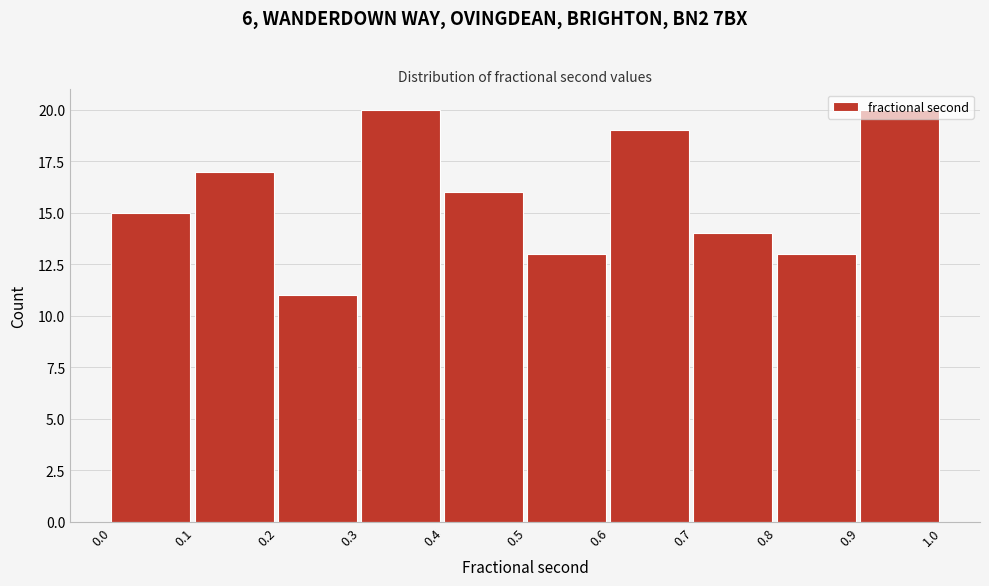

How tall is the bar that spans 0.1 to 0.2 on the x-axis? The values are not printed on the chart, so give them approximately, as read against the axis.

17